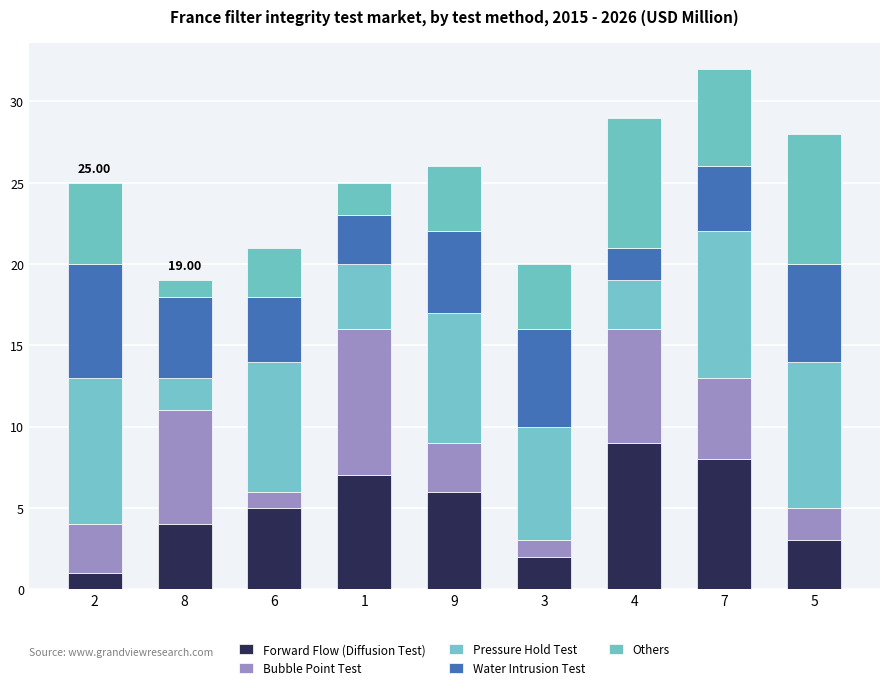

How many values in the Forward Flow (Diffusion Test) series are below 5?

4